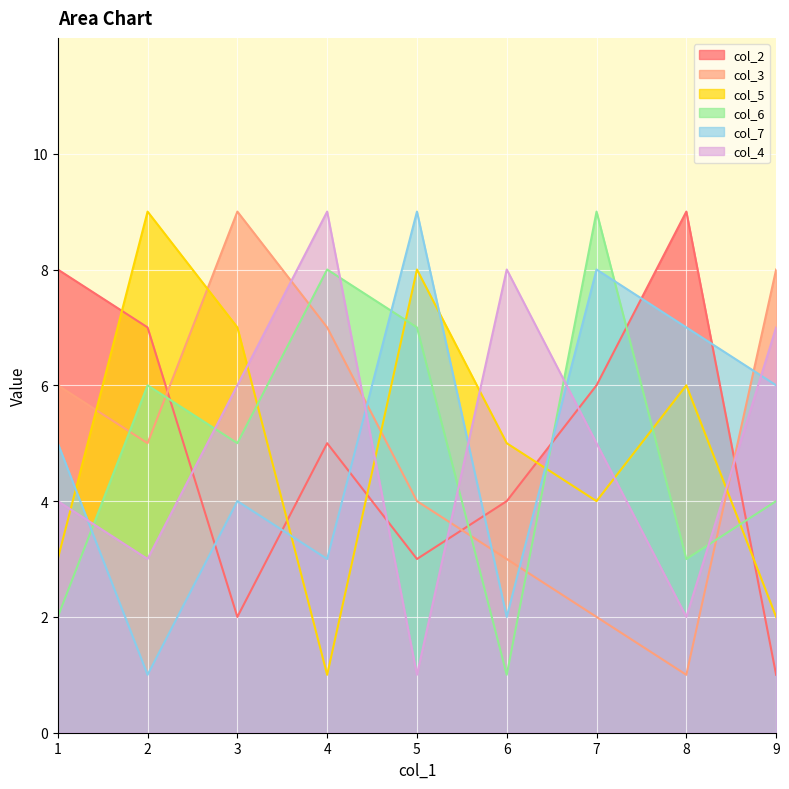

Is the value of col_2 at 1 greater than the value of col_7 at 5?

No